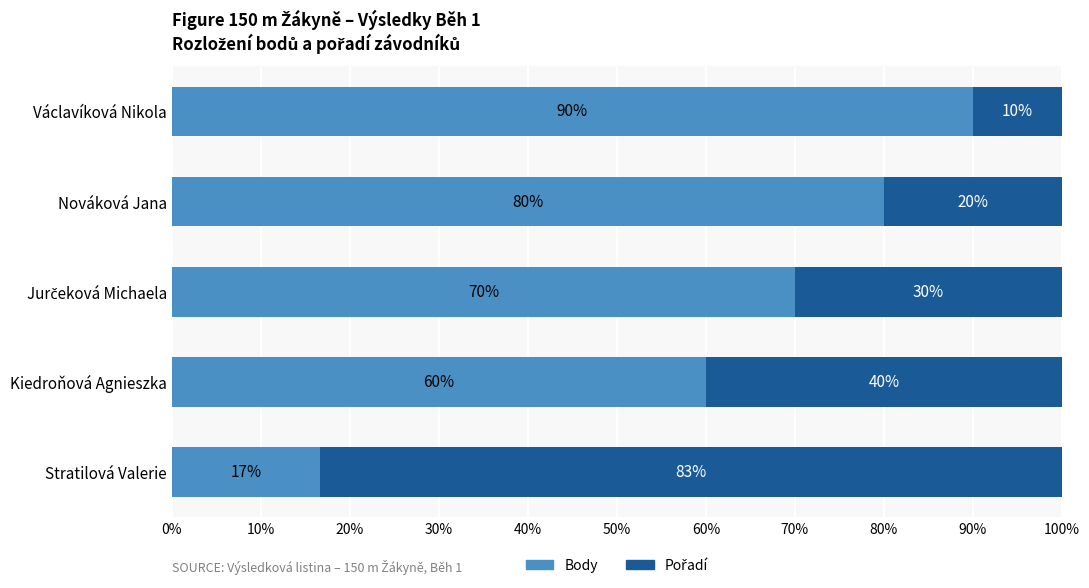

Count the Body values in the range 60 to 80.

3